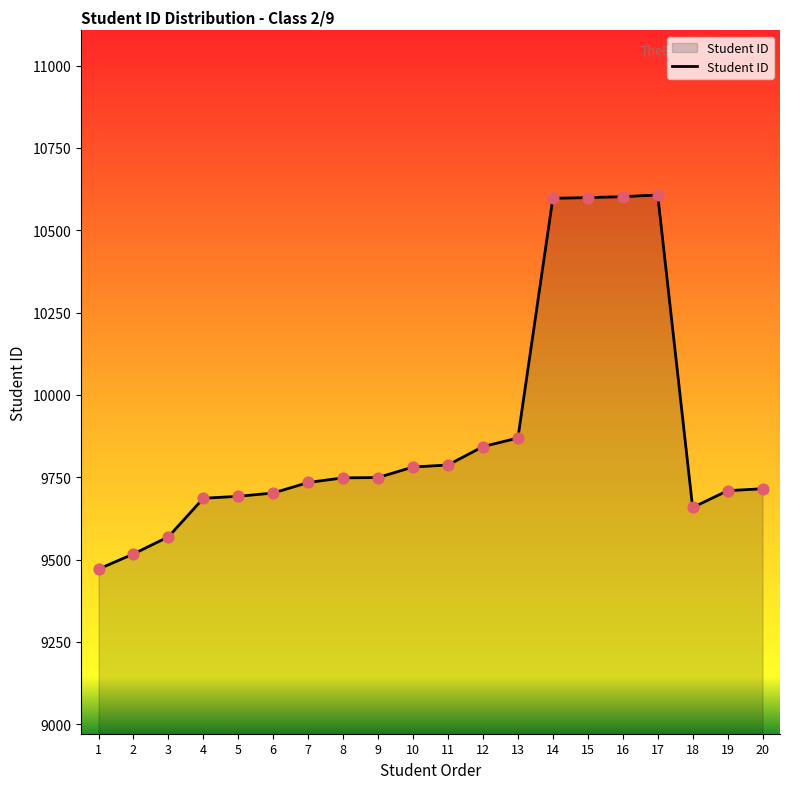

What is the change in value from 4 to 14?

+911